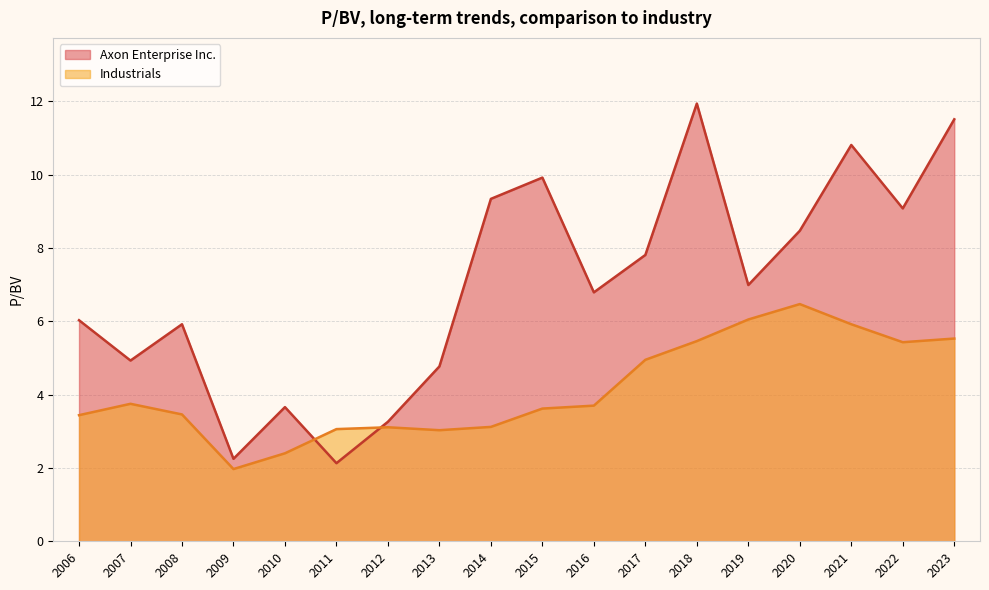

What is the sum of the Industrials values at 2009 and 2010?

4.4